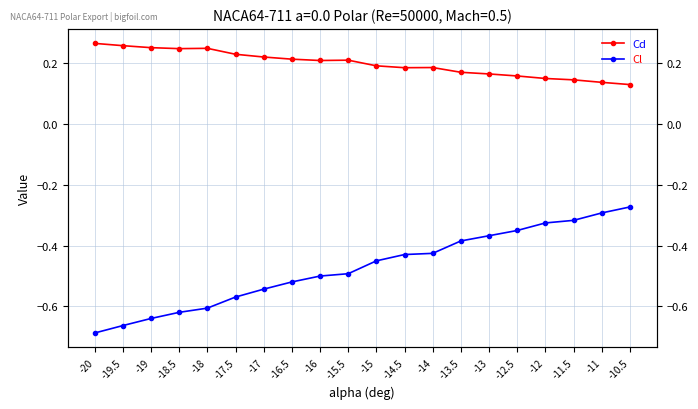

Is it true that Cd equals 0.2 at -14?

True